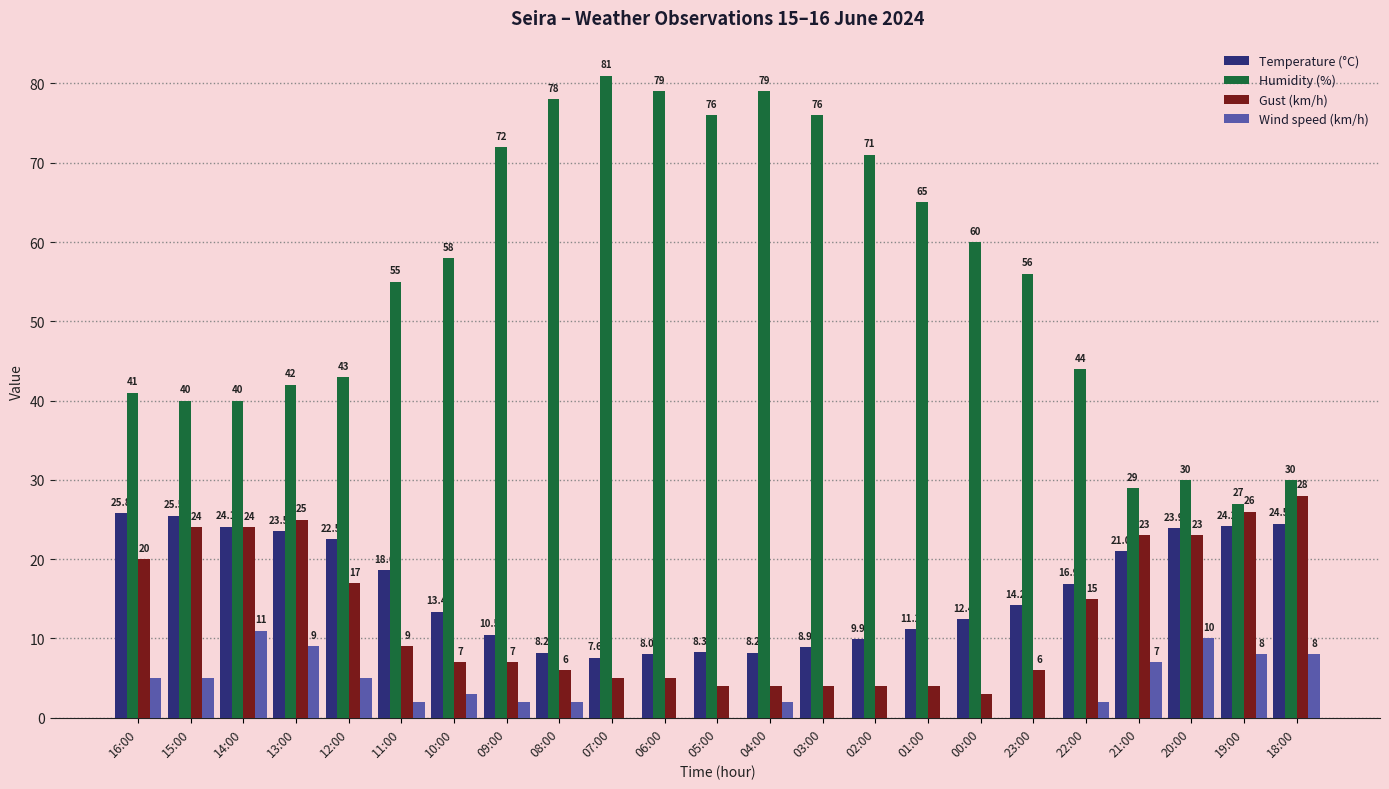

The value of Wind speed (km/h) at 15:00 is 1.6. True or false?

False